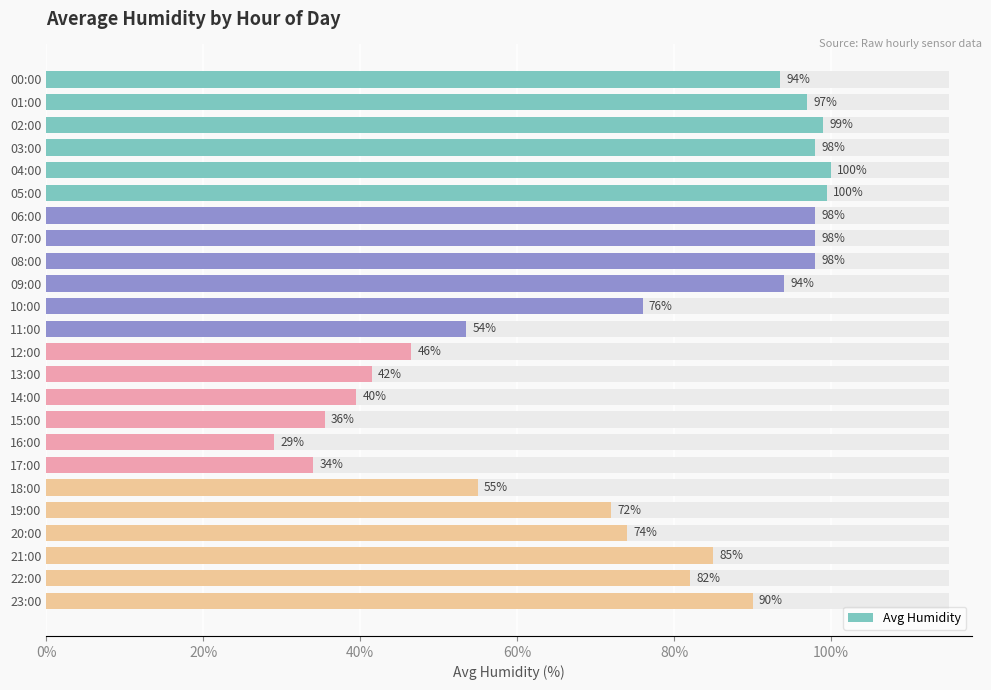

What is the ratio of the value at 13:00 to the value at 14:00?

1.1